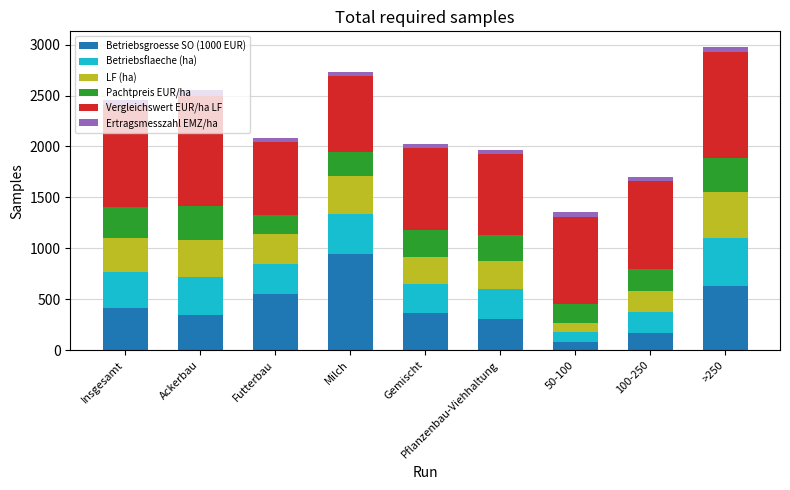

Is it true that Betriebsgroesse SO (1000 EUR) equals 630.5 at Insgesamt?

False